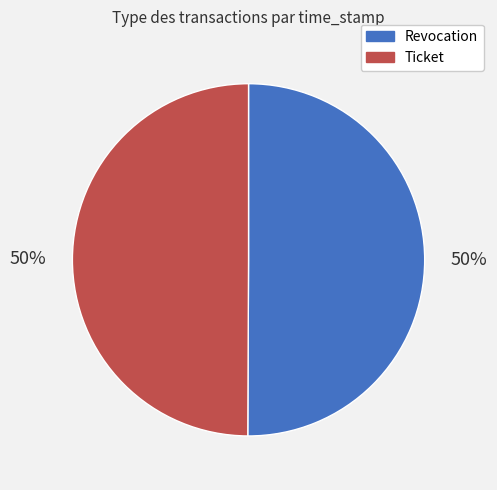

To the nearest percent, what is the average slice percentage?

50%